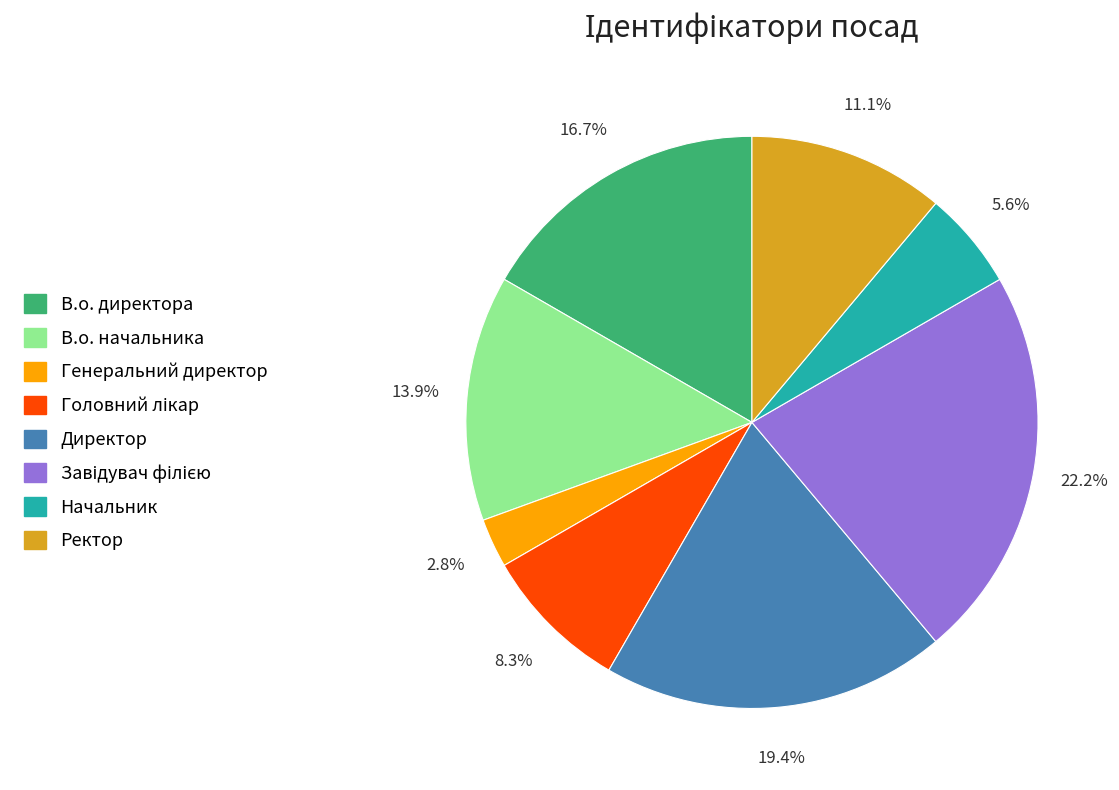

How many slices are in this pie chart?

8